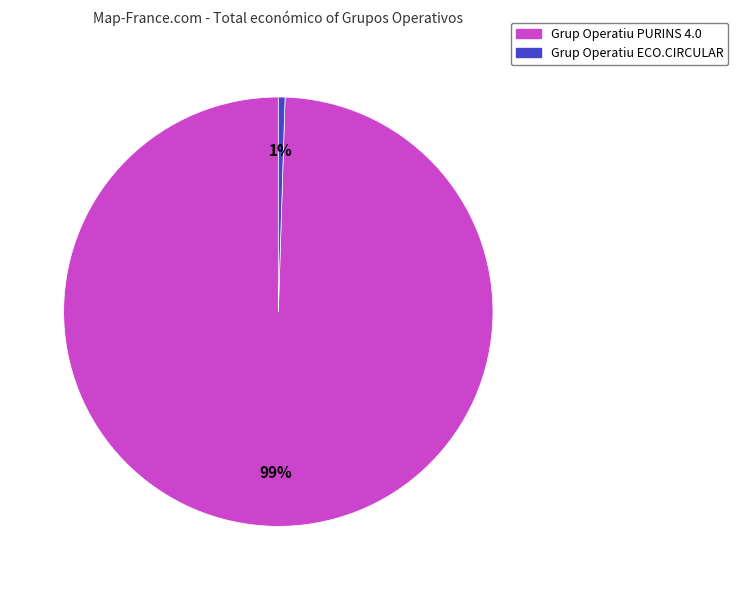

Which has a higher value, Grup Operatiu PURINS 4.0 or Grup Operatiu ECO.CIRCULAR?

Grup Operatiu PURINS 4.0